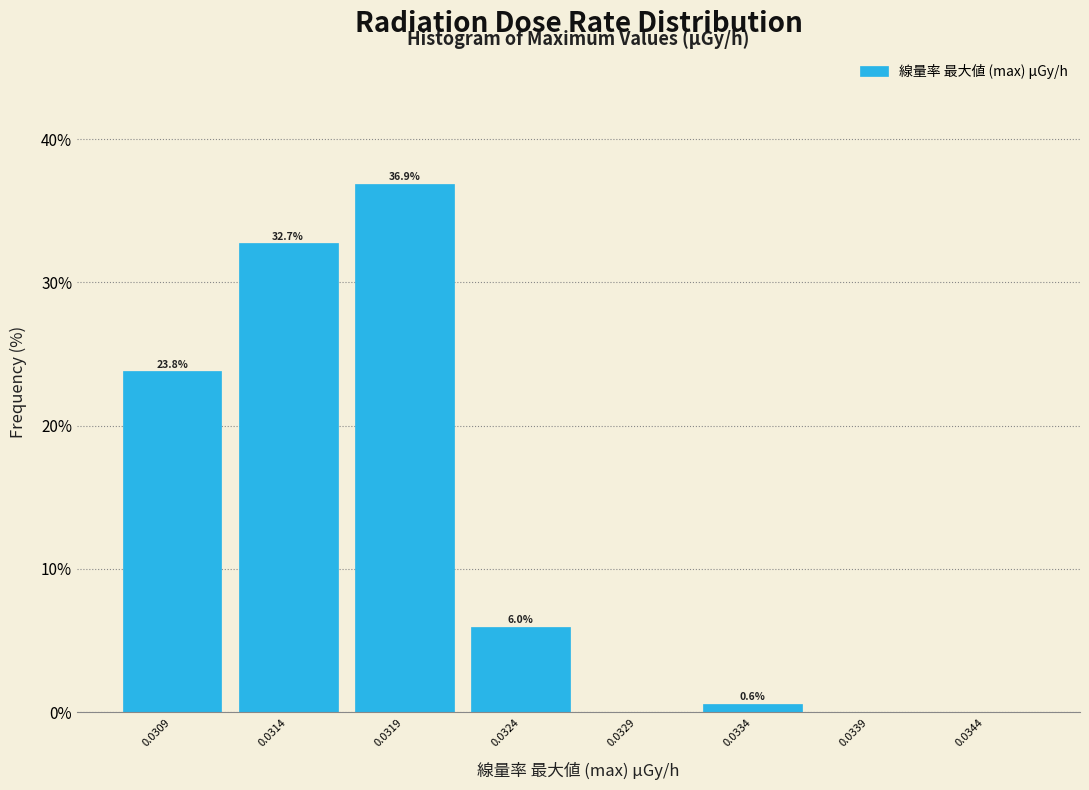

Reading left to right, transcribe all the data shown in this chart.

0.0309=23.8	0.0314=32.7	0.0319=36.9	0.0324=6.0	0.0329=0.0	0.0334=0.6	0.0339=0.0	0.0344=0.0